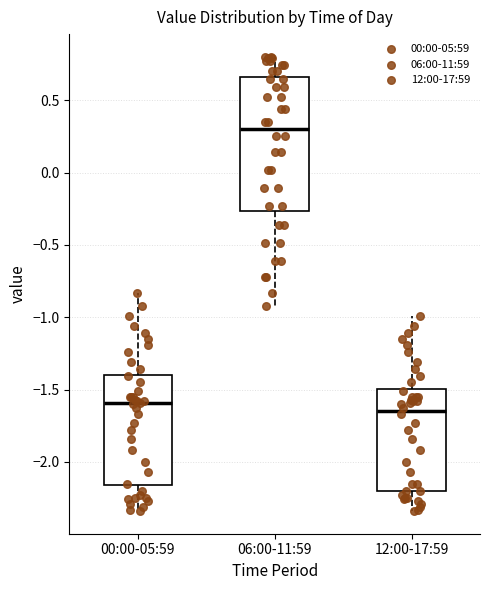

Comparing the boxes themselves (not the whiskers), which one is the tallest?

06:00-11:59